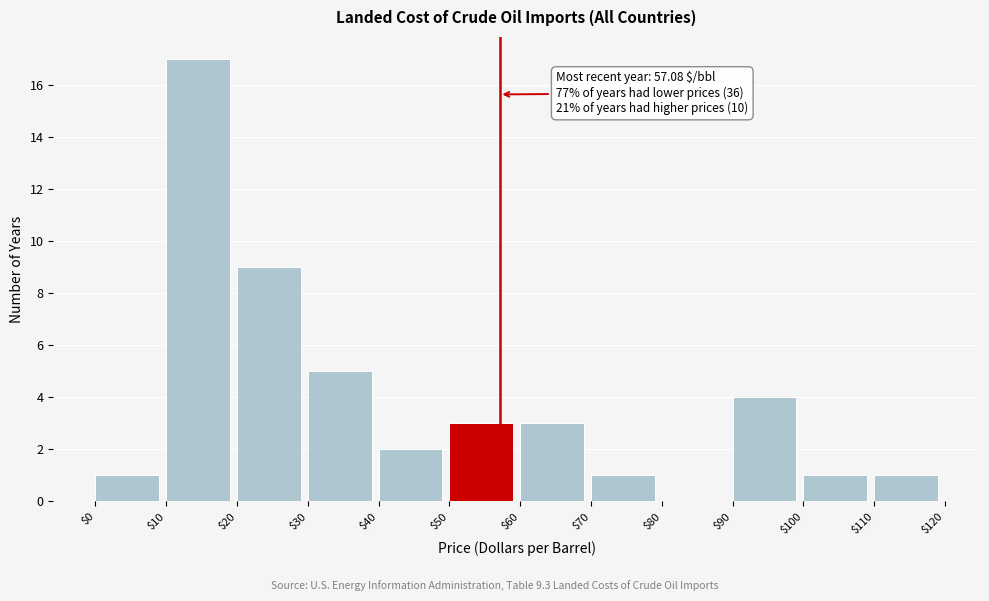

Over which range of the x-axis is the bar tallest?

$10 to $20